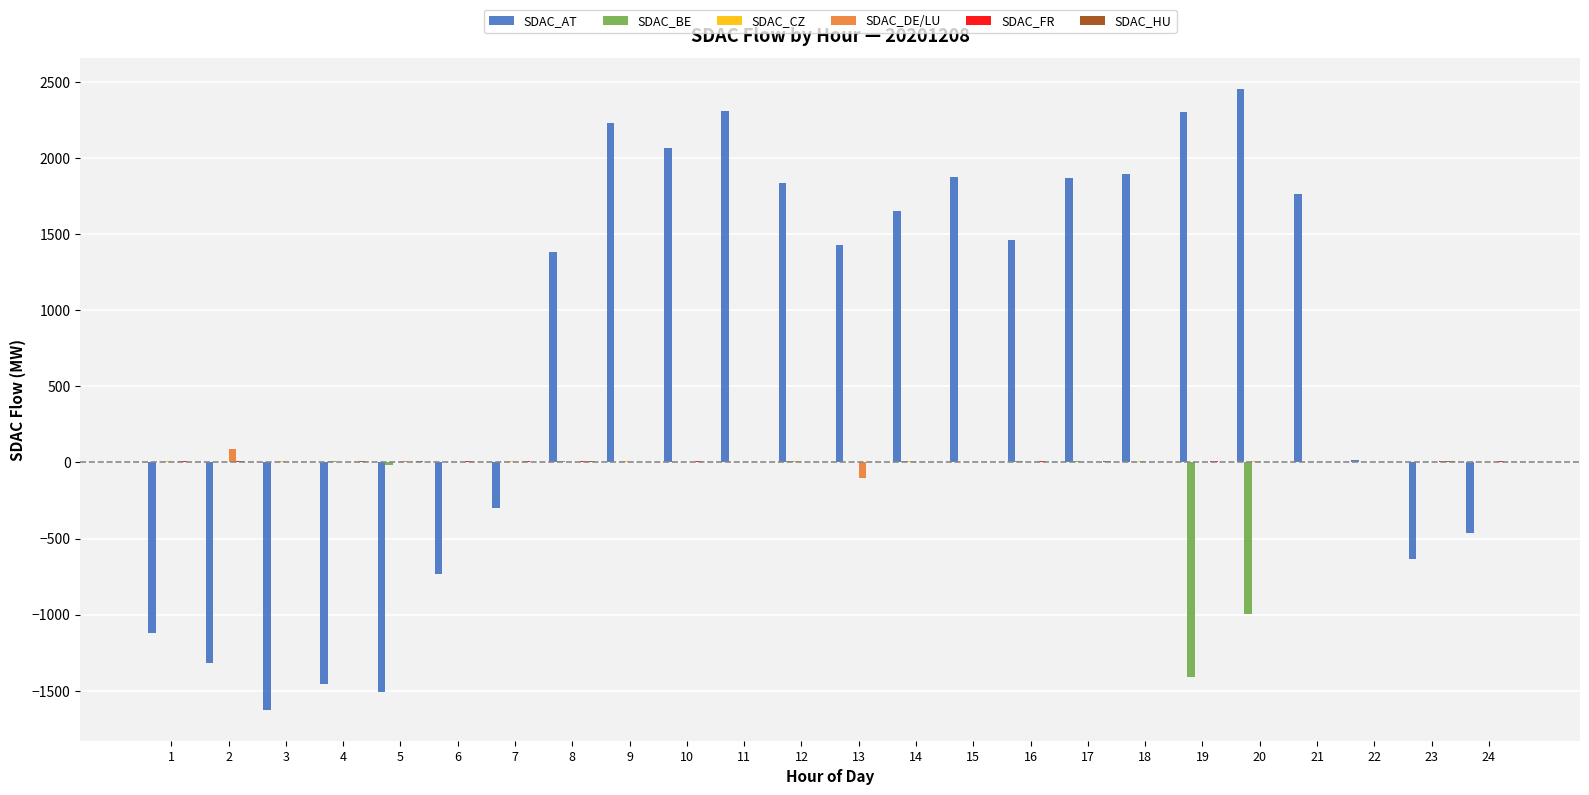

Which series has the largest total across all categories?

SDAC_AT